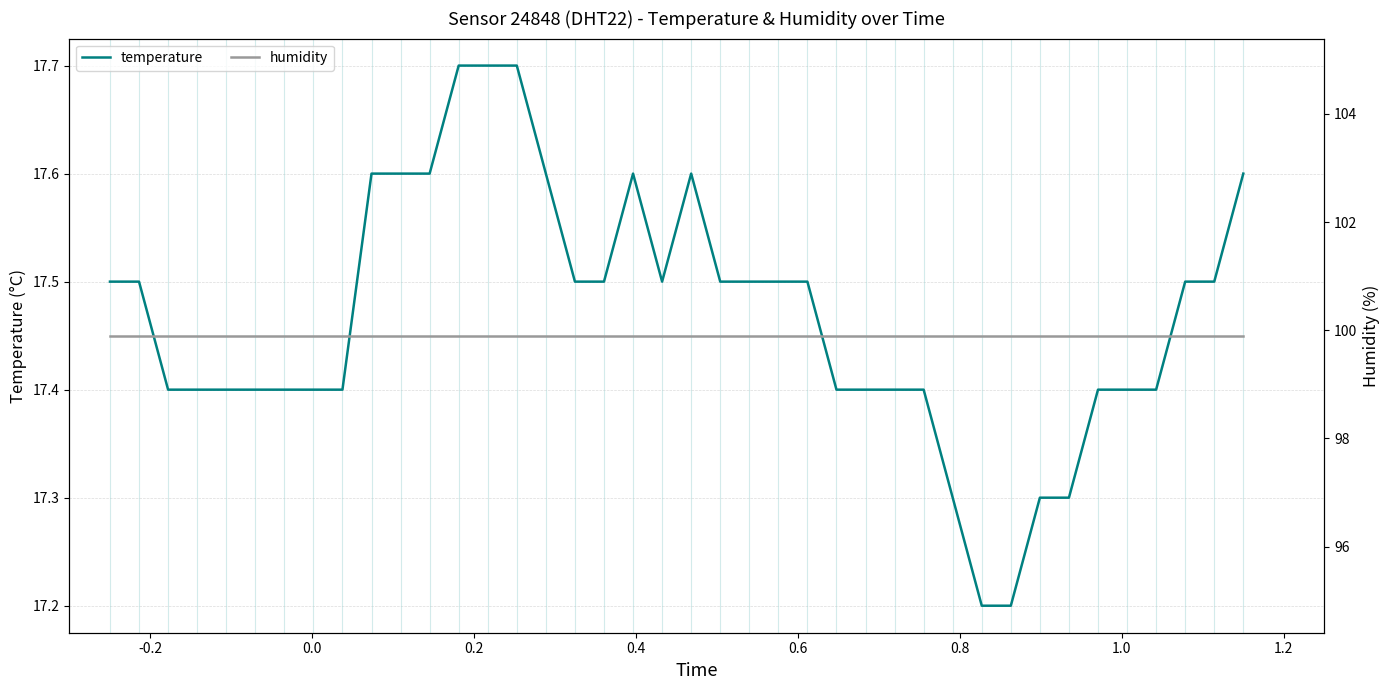

Is the value of humidity at 15 greater than the value of temperature at 15?

Yes